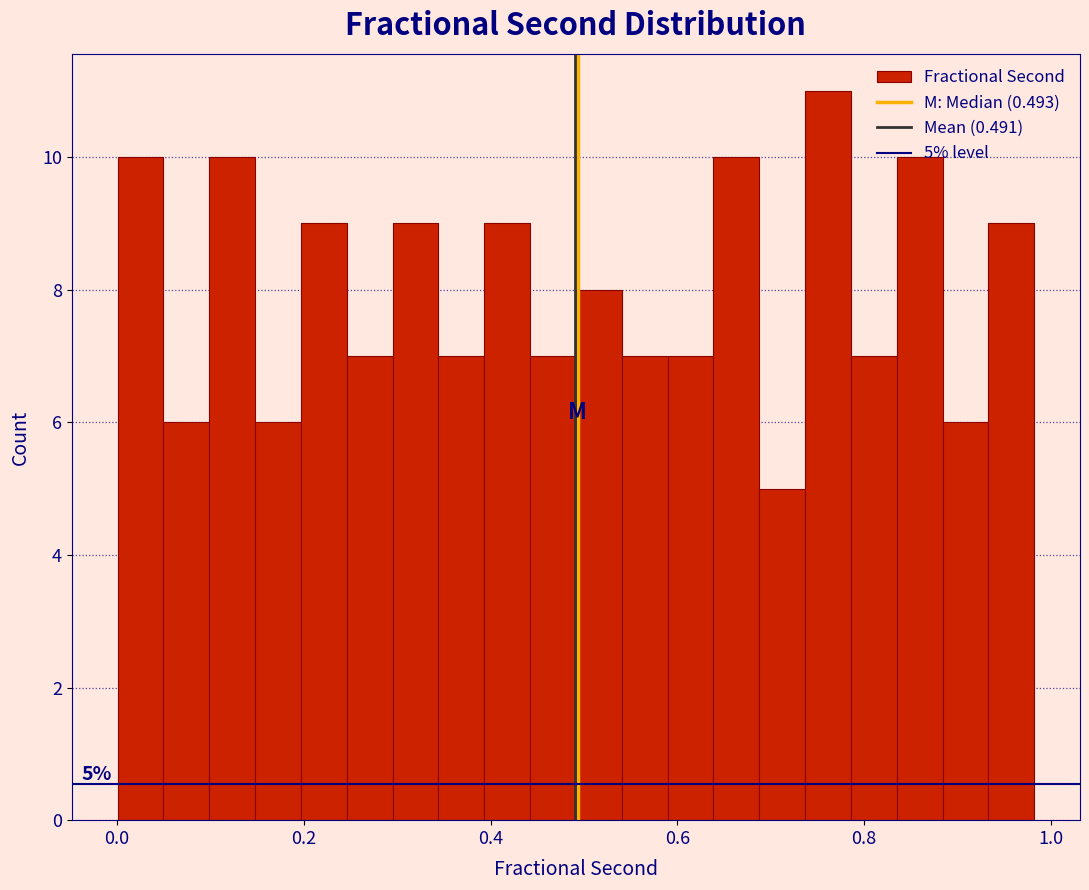

Read against the x-axis, roughly where is the centre of the tallest bar?

0.76